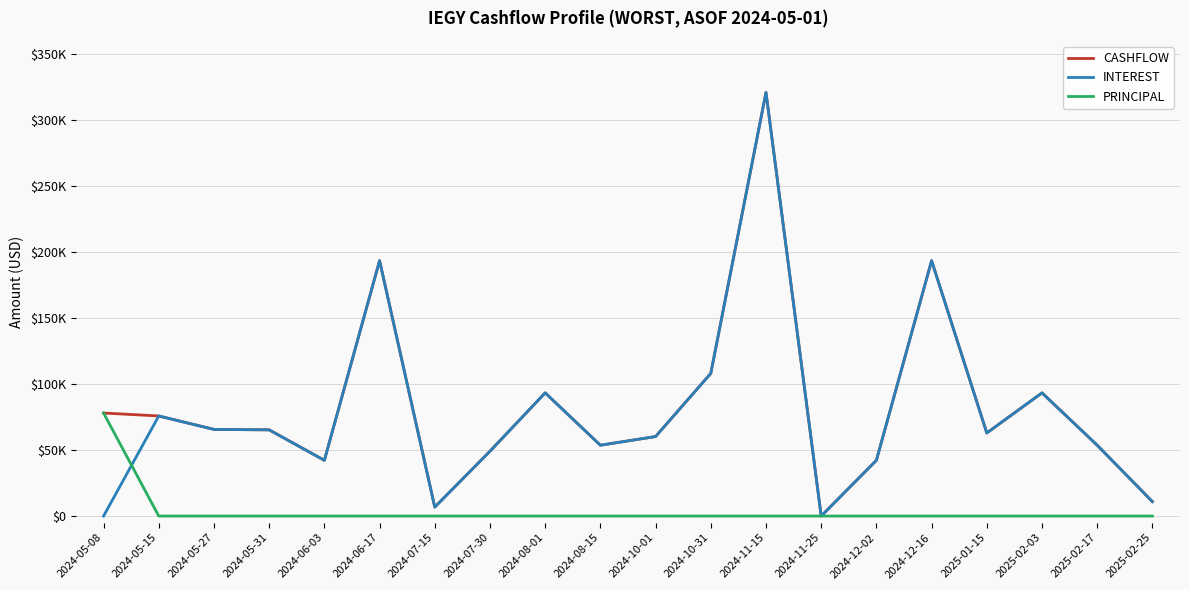

Is this an area chart (filled region under the line)?

No